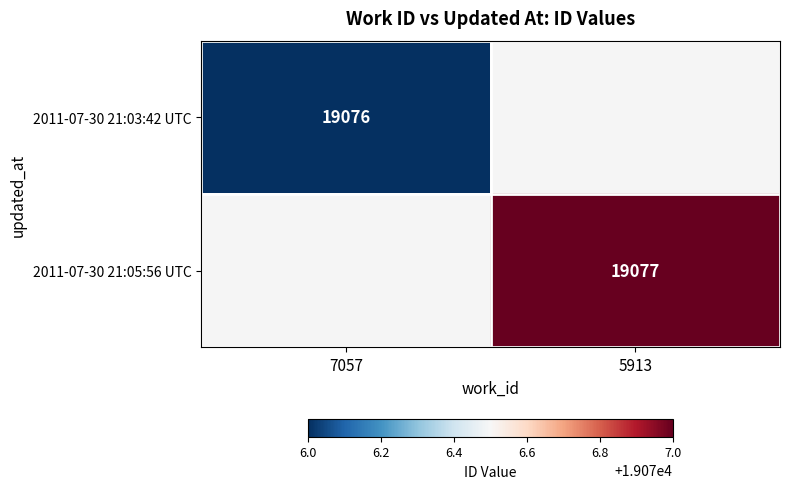

At how many categories does at least one series exceed 19076?

1